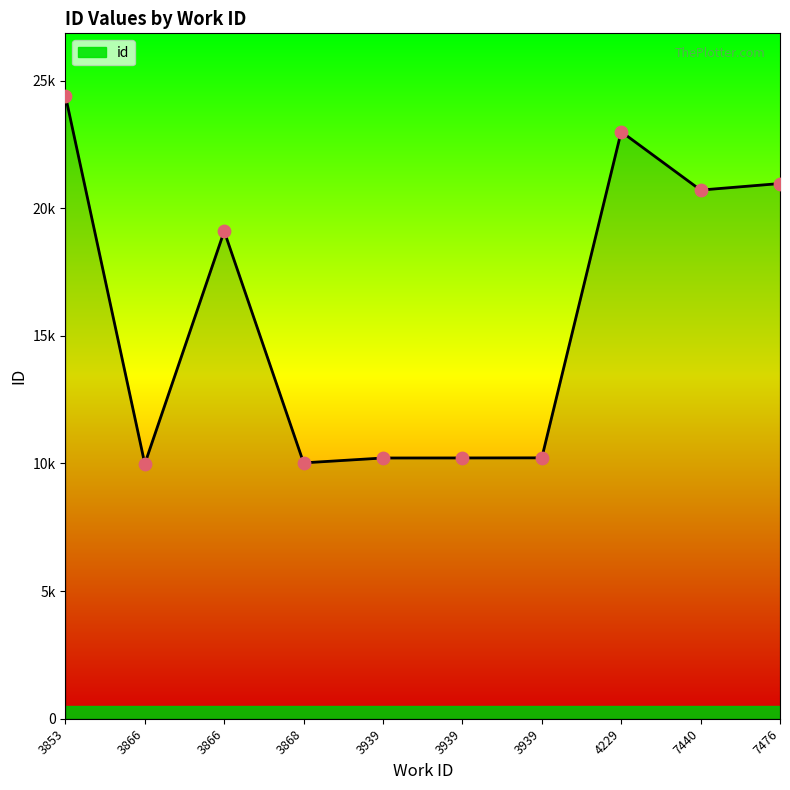

Approximately how many times larger is the value at 3866 compared to 7440?

0.9